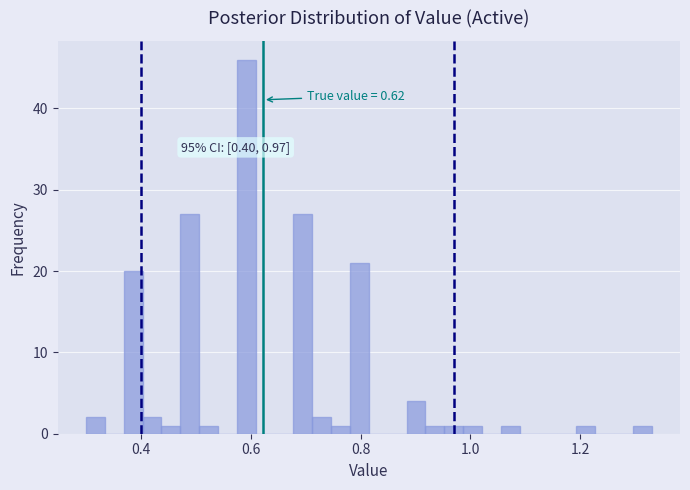

Read against the x-axis, roughly where is the centre of the tallest bar?

0.60